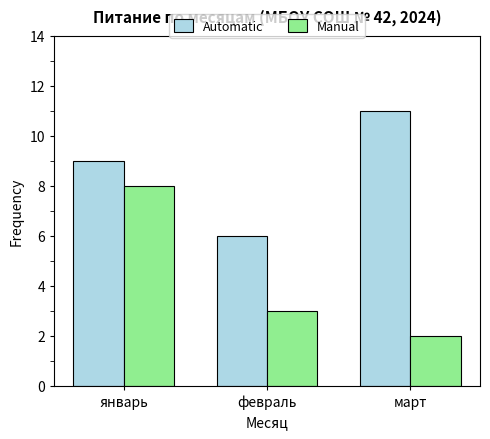

At февраль, list the series in order from largest to smallest.

Automatic, Manual